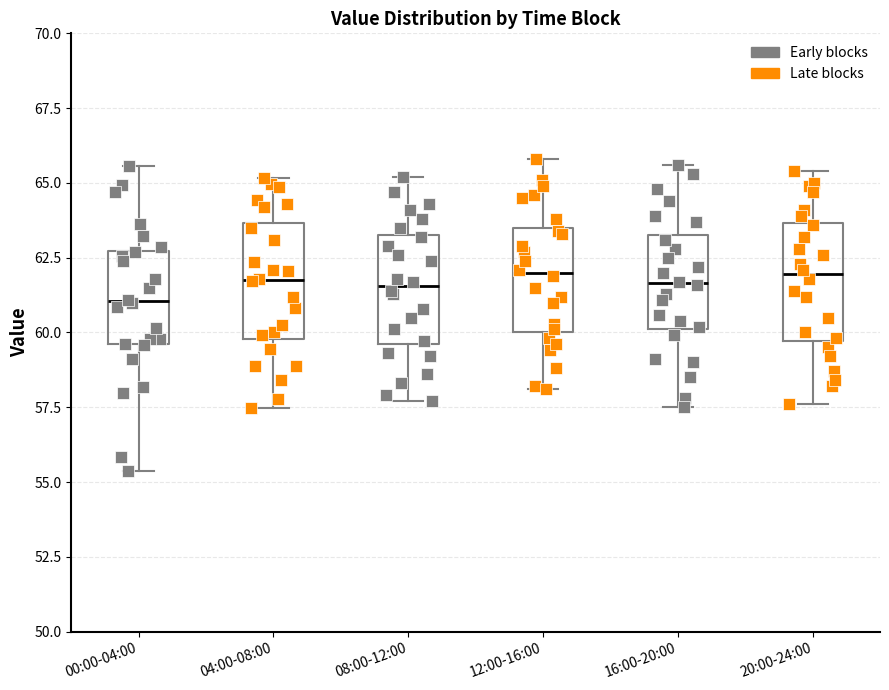

Which box's median line is the lowest?

00:00-04:00